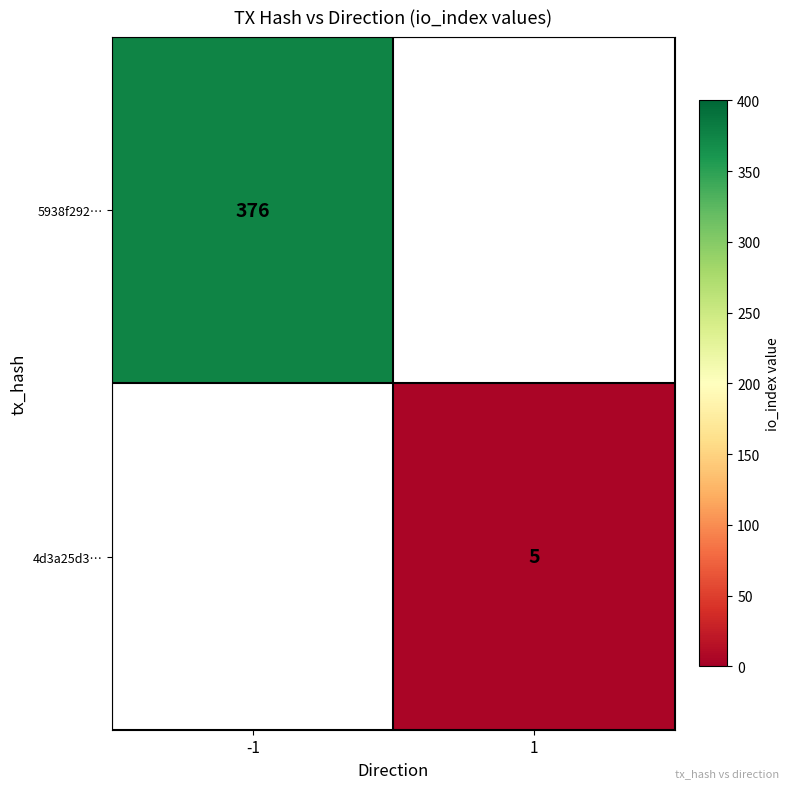

The value of 5938f292… at -1 is 199. True or false?

False